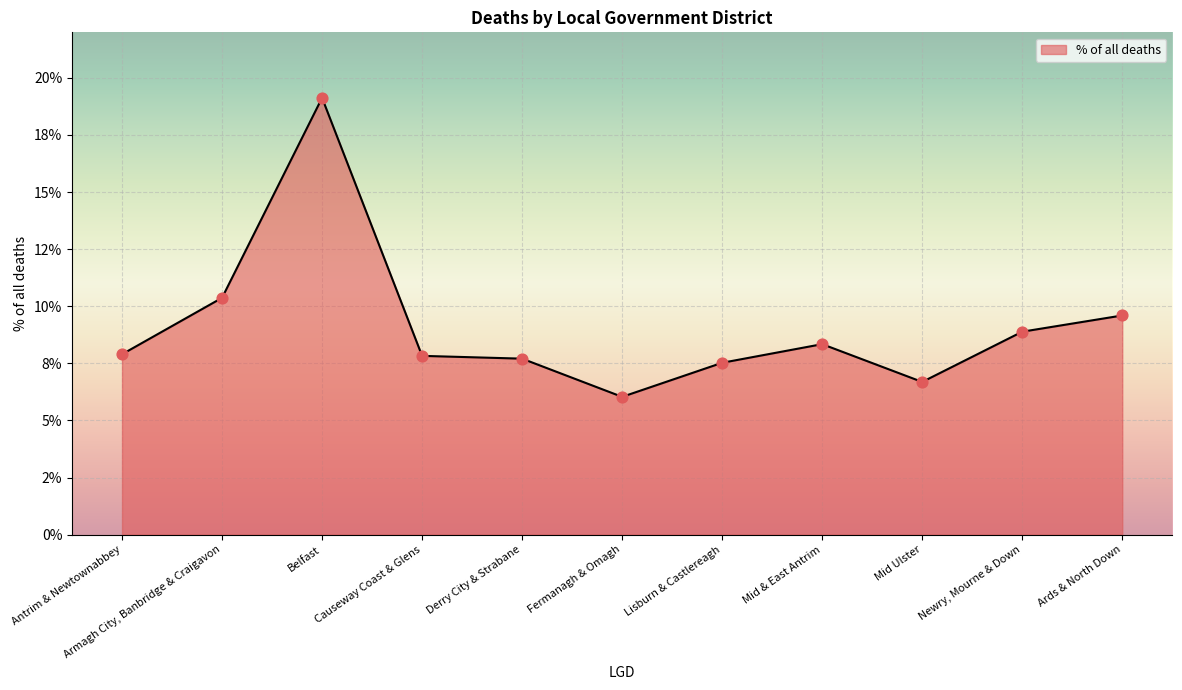

What is the ratio of the value at Lisburn & Castlereagh to the value at Derry City & Strabane?

1.0